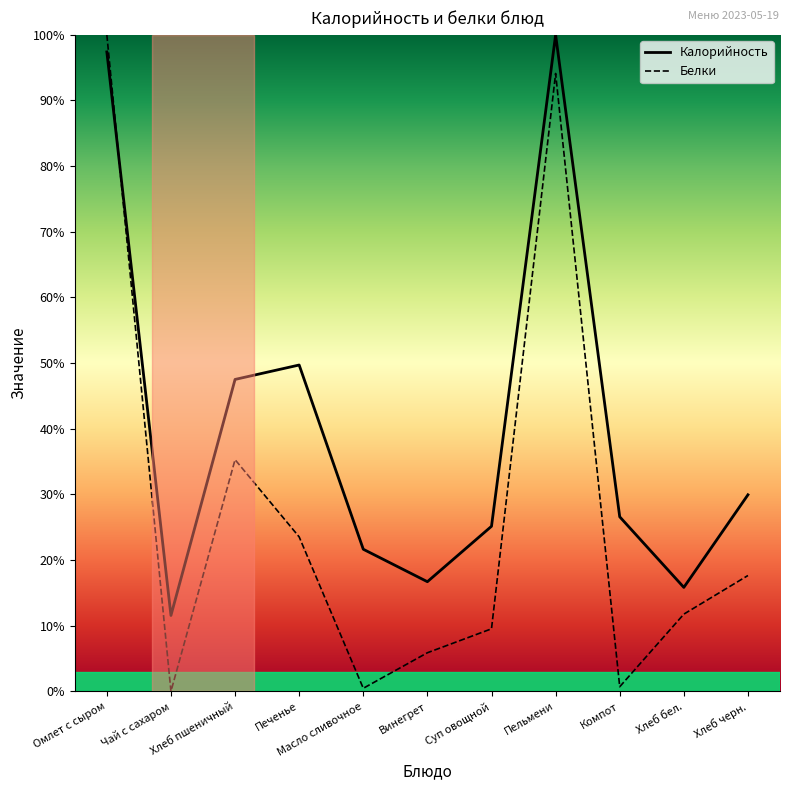

What is the label of the 3rd point from the left?

Хлеб пшеничный